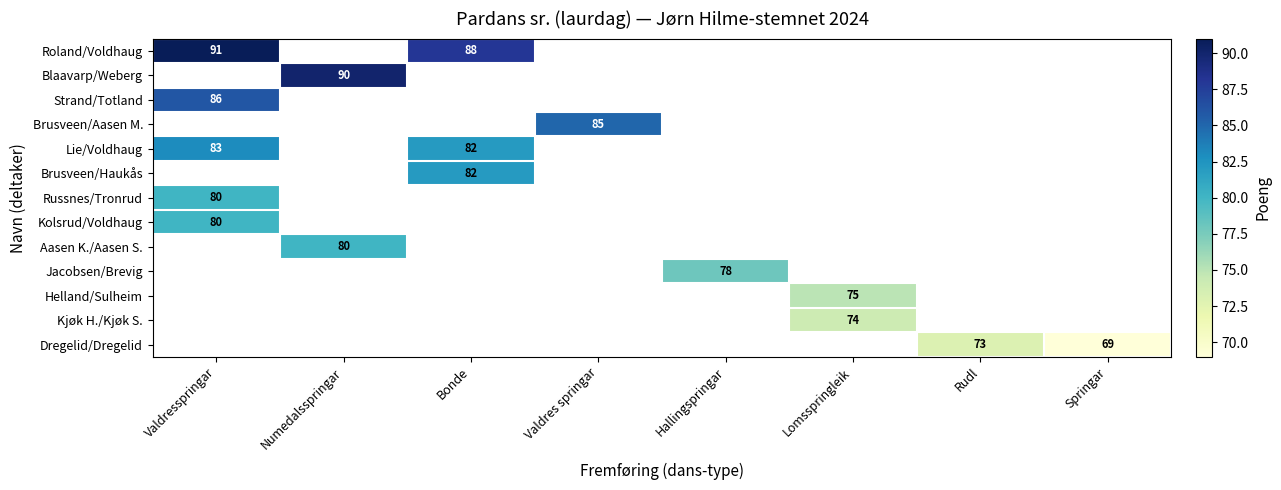

Which label corresponds to the largest value in the chart?

Valdresspringar